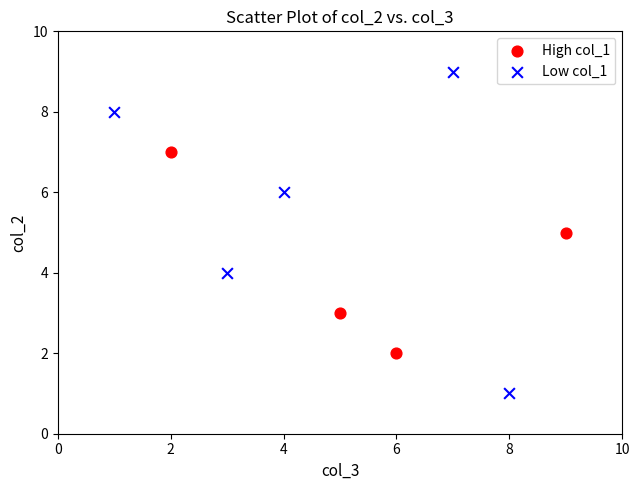

Which series reaches the maximum Y coordinate?

Low col_1